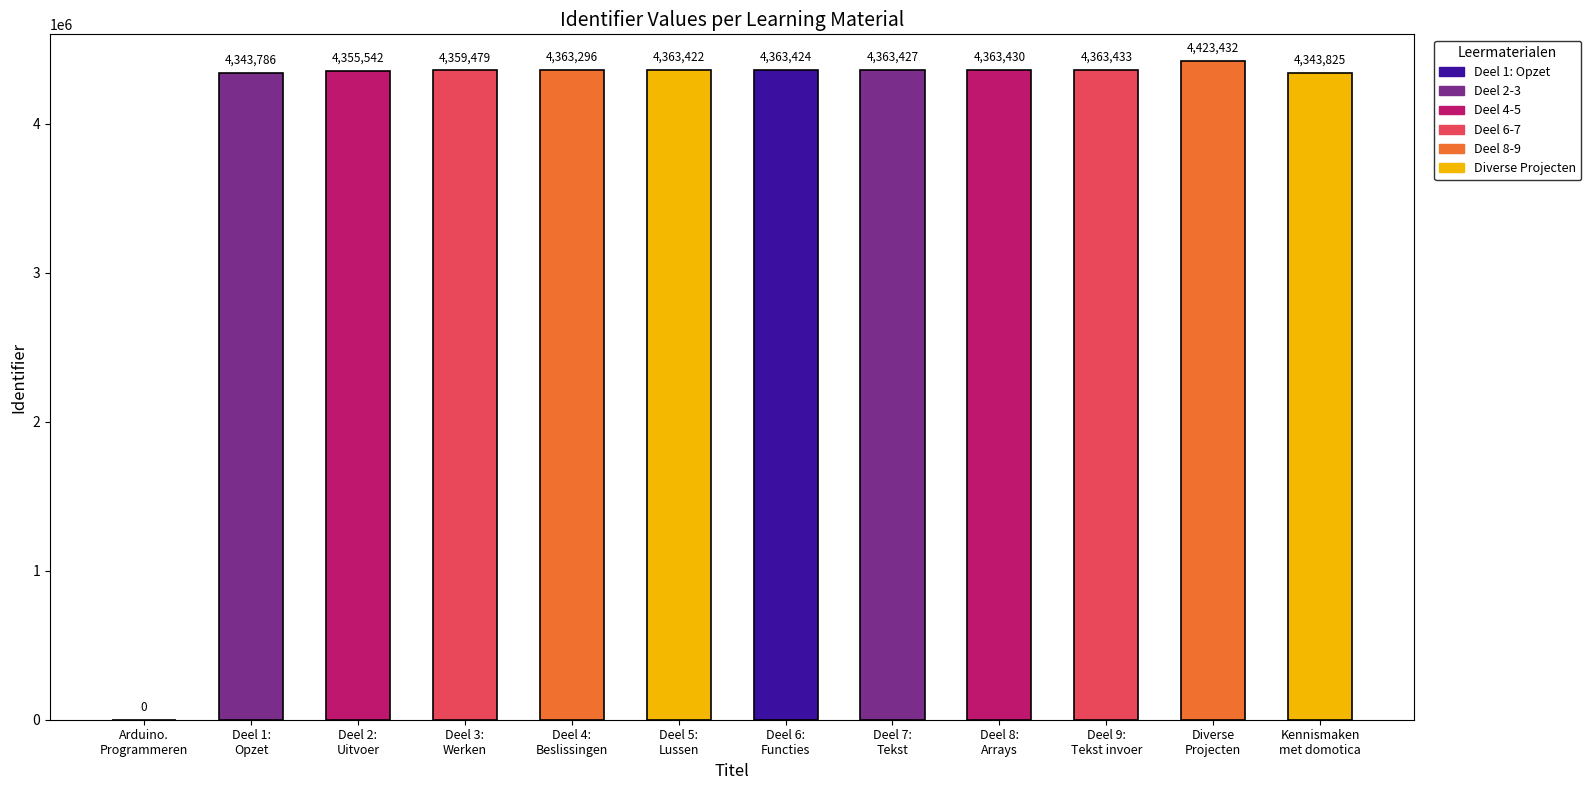

Are the bars horizontal?

No